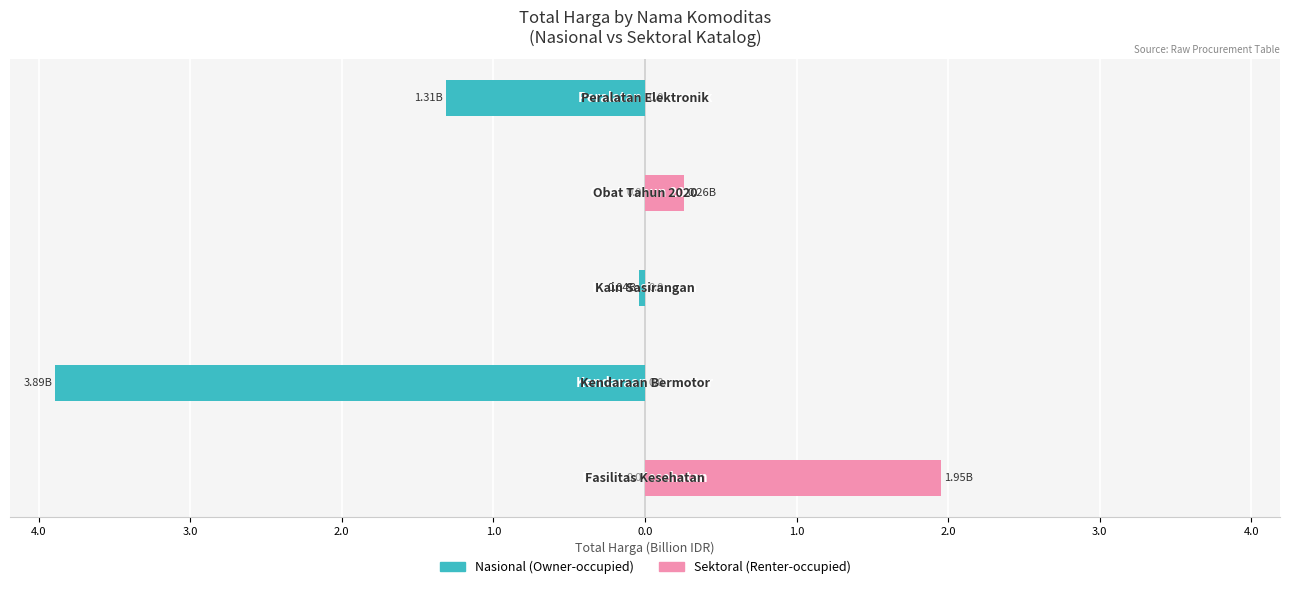

Reading right to left, transcribe all the data shown in this chart.

Nasional (Owner-occupied): -1.3	0.0	-0.0	-3.9	0.0
Sektoral (Renter-occupied): 0.0	0.3	0.0	0.0	2.0